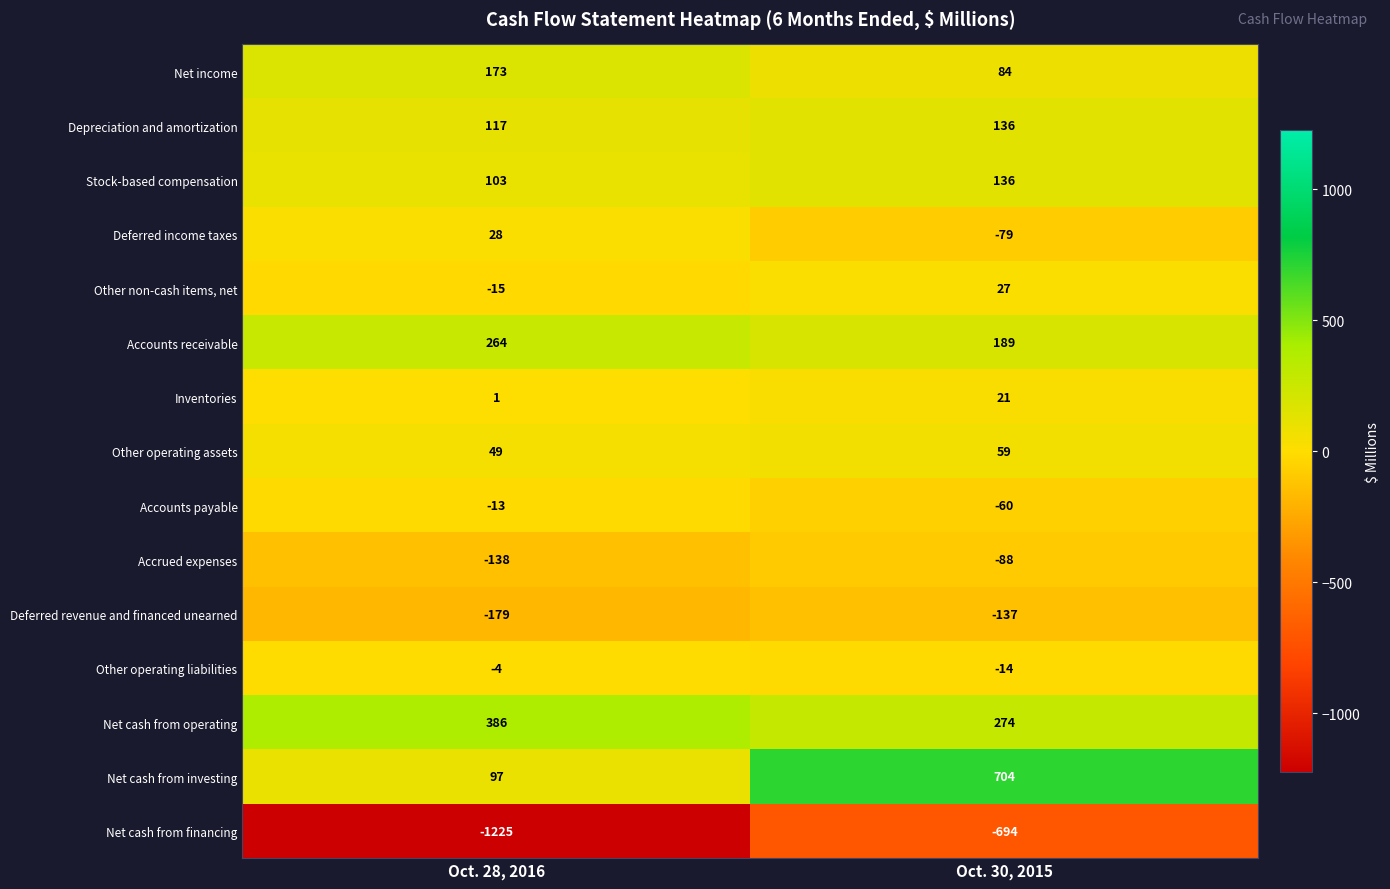

The Deferred income taxes series shows -79 at Oct. 30, 2015. True or false?

True